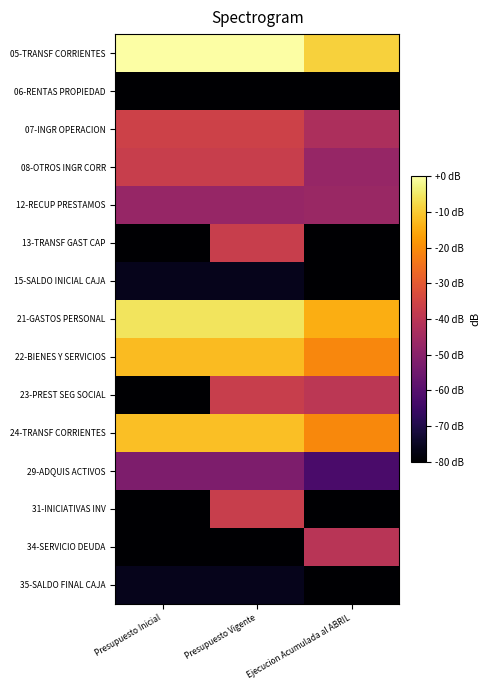

Which series has the largest total across all categories?

05-TRANSF CORRIENTES